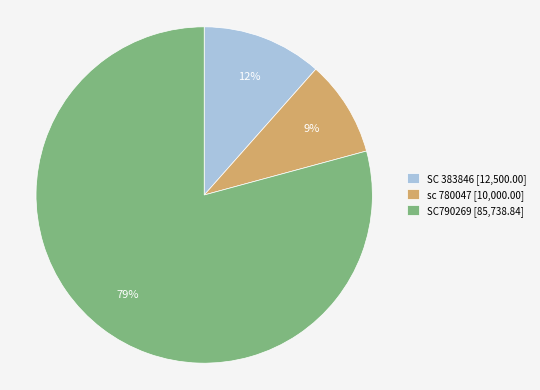

True or false: sc 780047 accounts for 1% of the total.

False